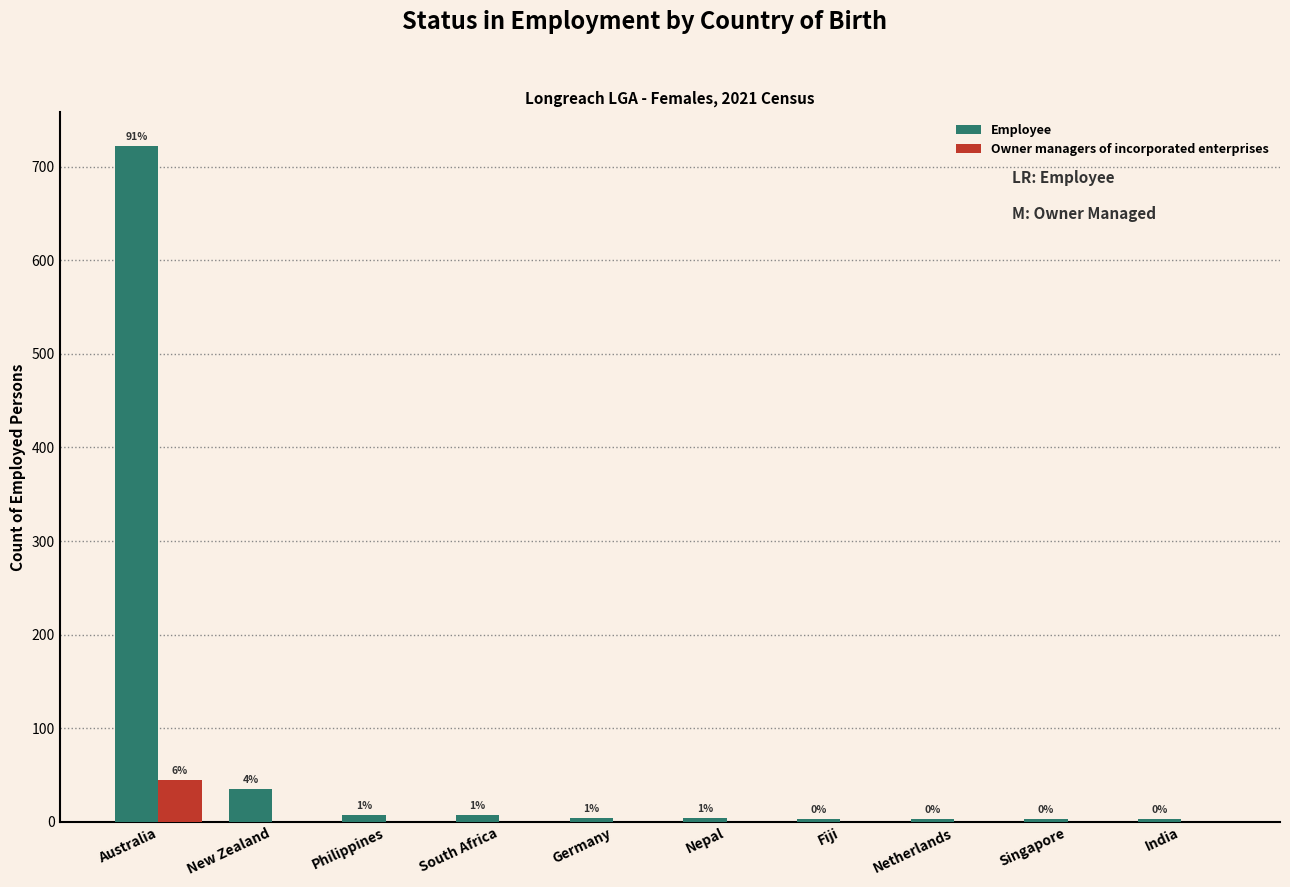

Where is Employee nearest to the value 362?

New Zealand